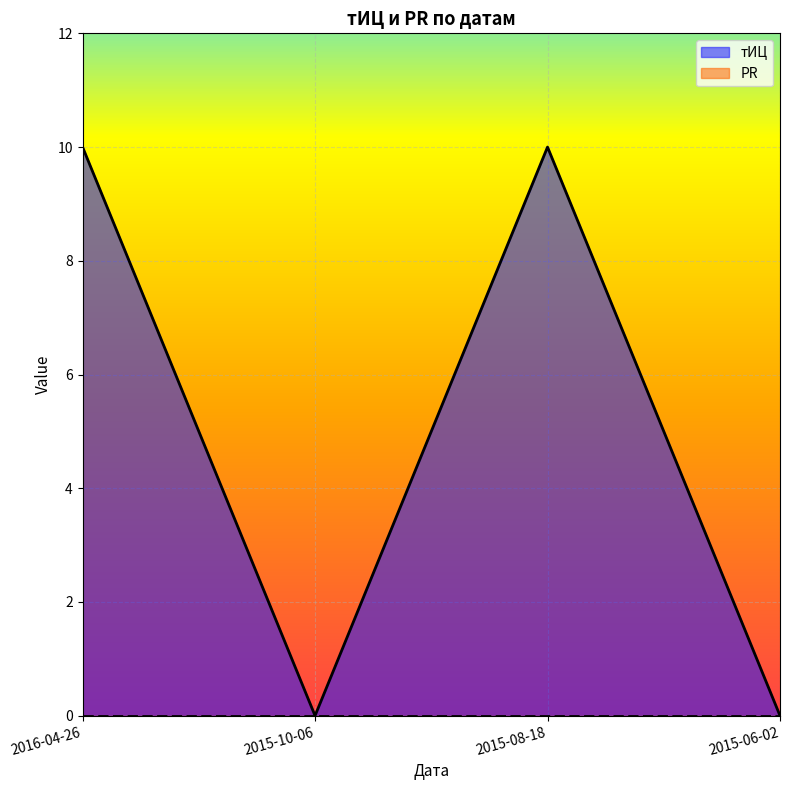

List the labels in order of value, smallest first.

2015-10-06, 2015-06-02, 2016-04-26, 2015-08-18